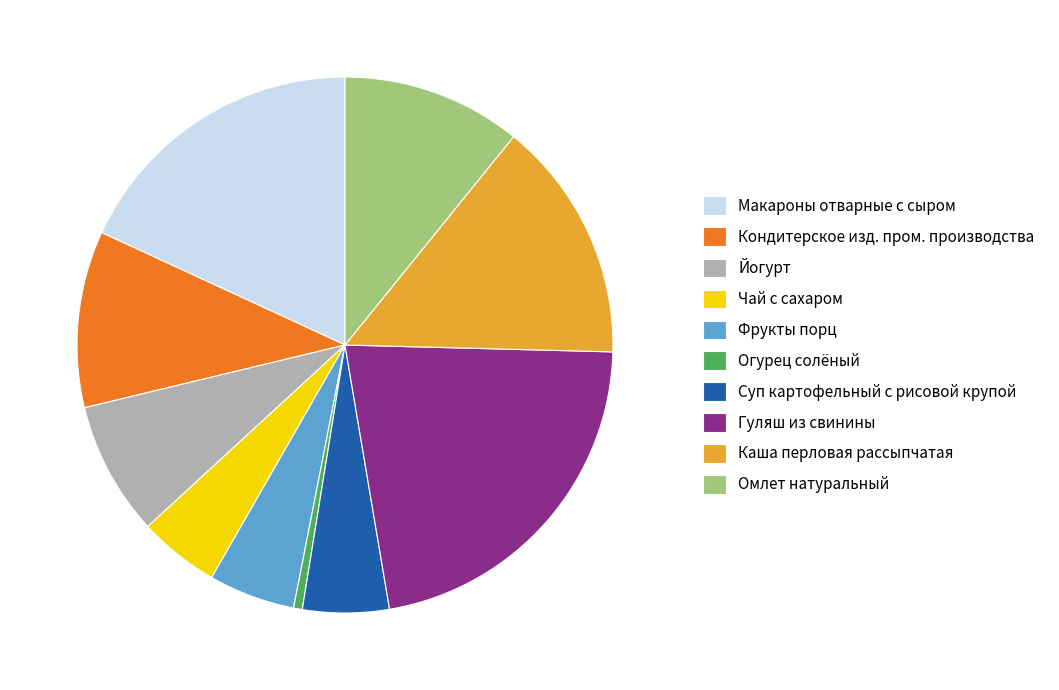

Which has a higher value, Фрукты порц or Гуляш из свинины?

Гуляш из свинины